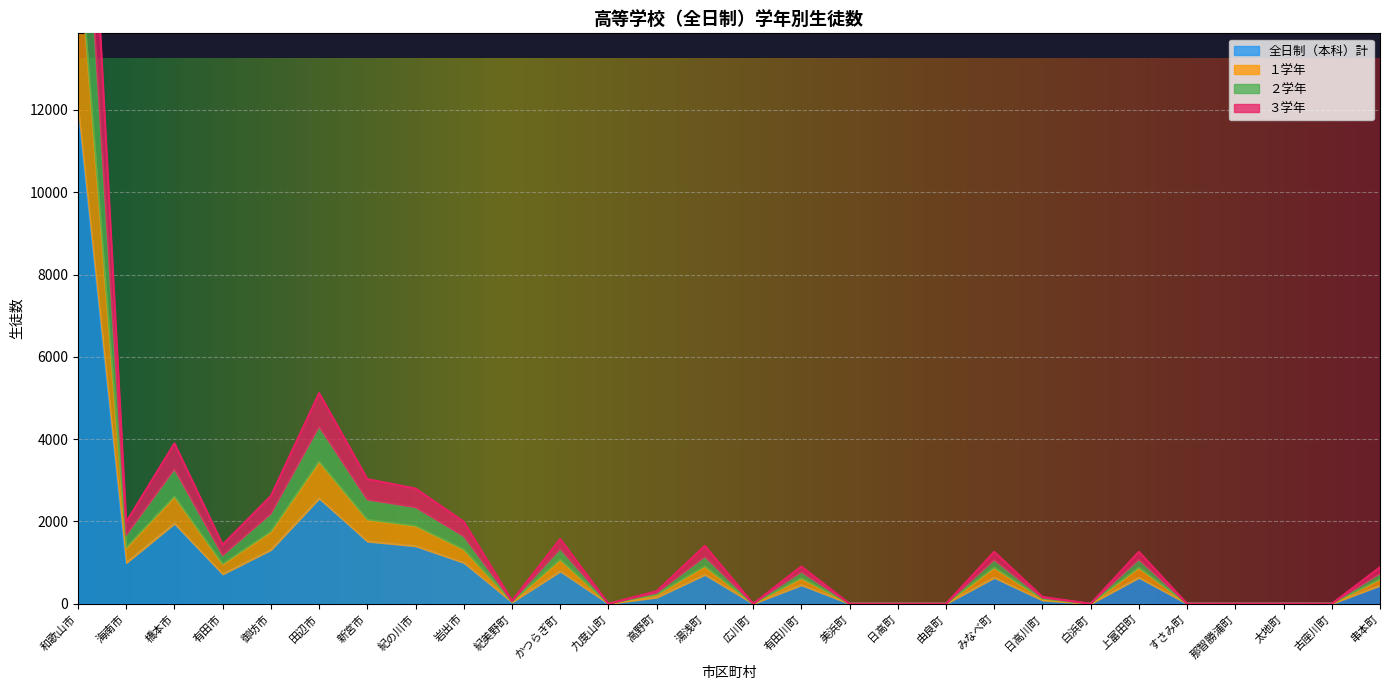

Count the number of categories in the chart.

28